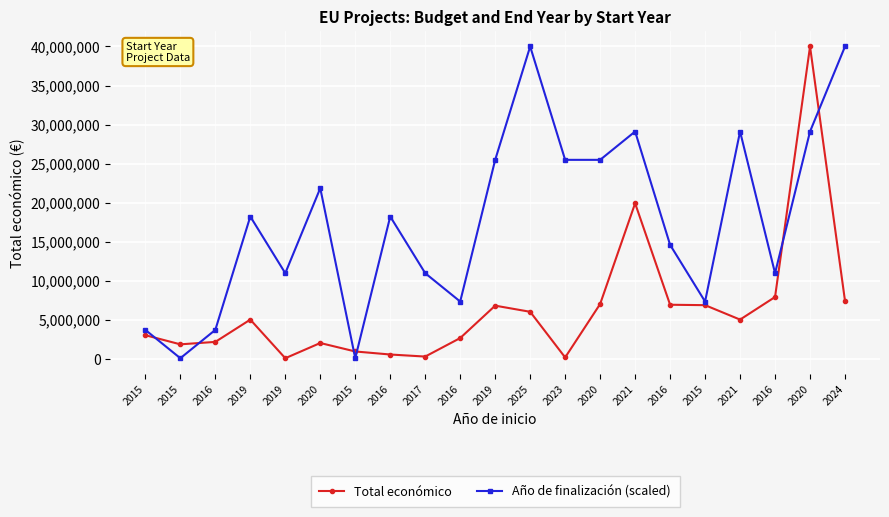

Count the number of data series in this chart.

2